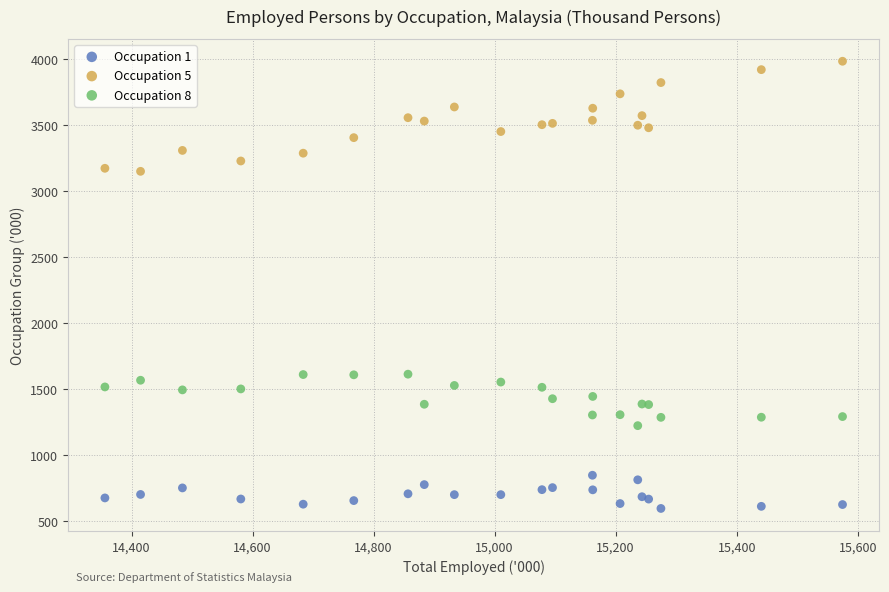

Which series has the largest Y range (max minus min)?

Occupation 5